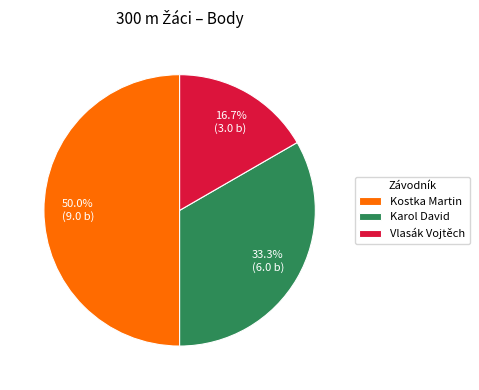

Do Kostka Martin and Karol David together represent more than half of the pie?

Yes